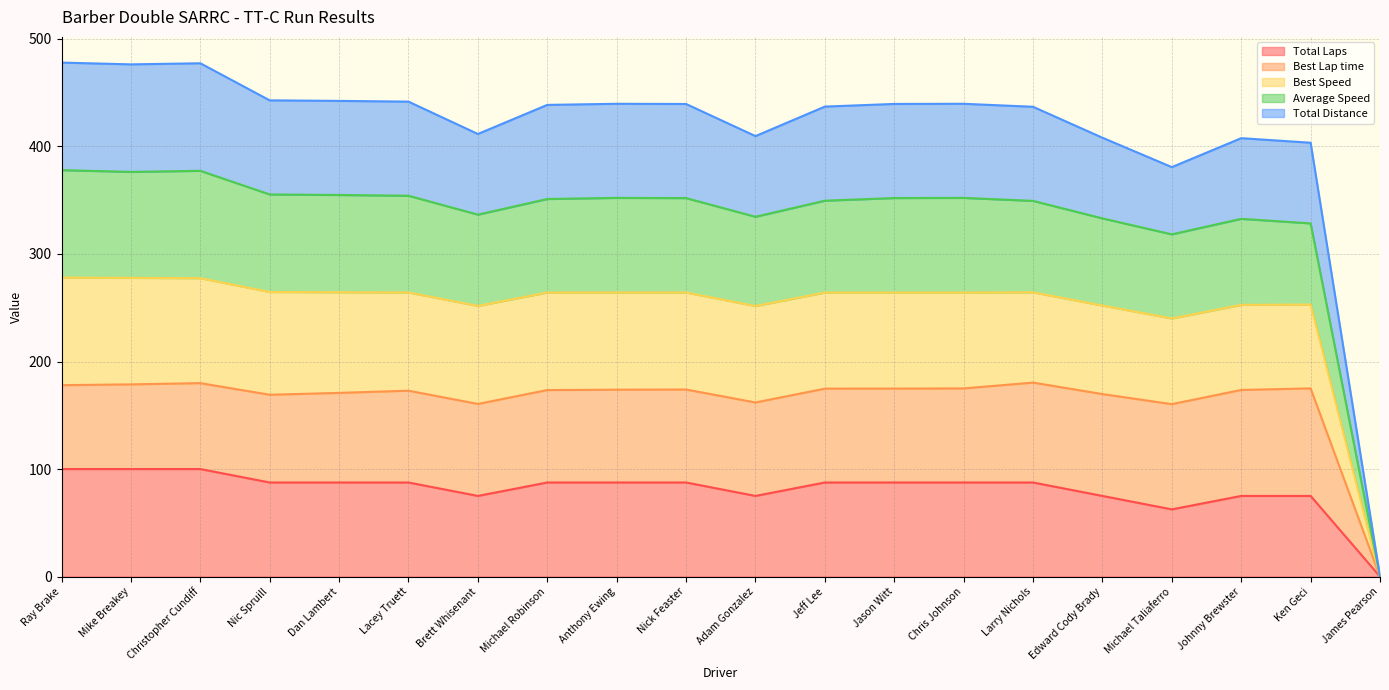

The value of Average Speed at Jeff Lee is 349.6. True or false?

True